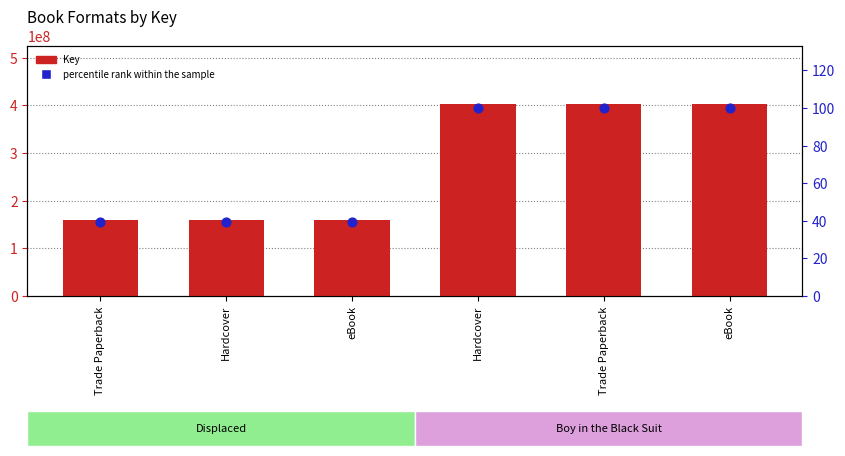

What are all the series names shown in the legend?

Key, percentile rank within the sample